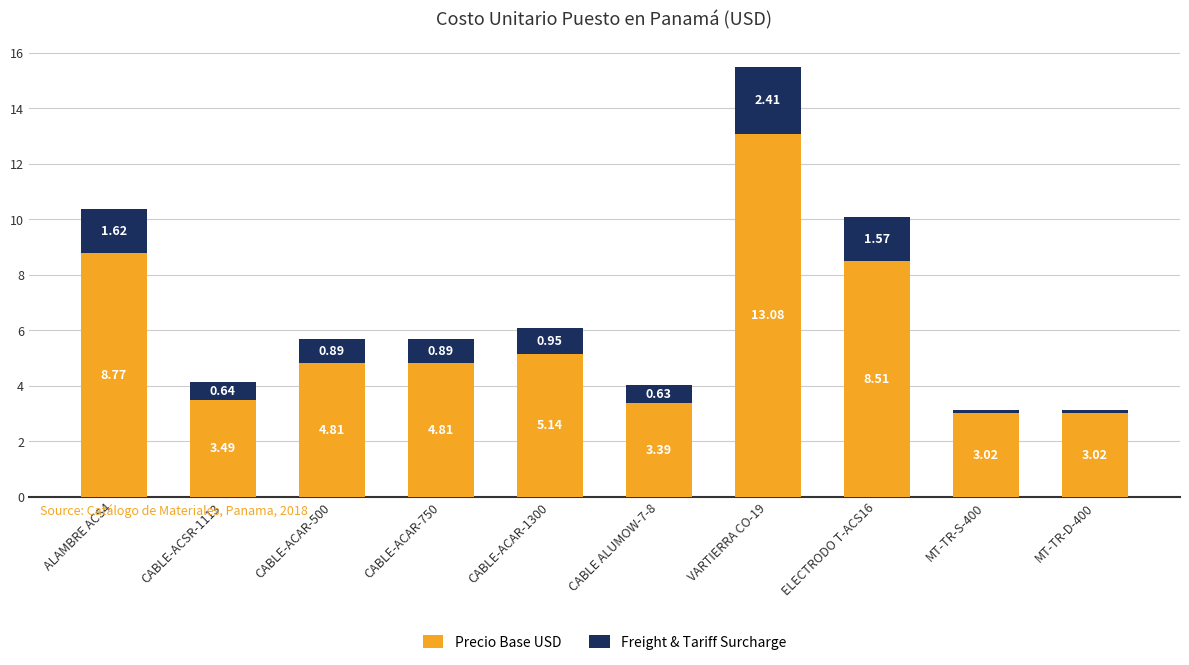

What is the sum of all Precio Base USD values?

58.0